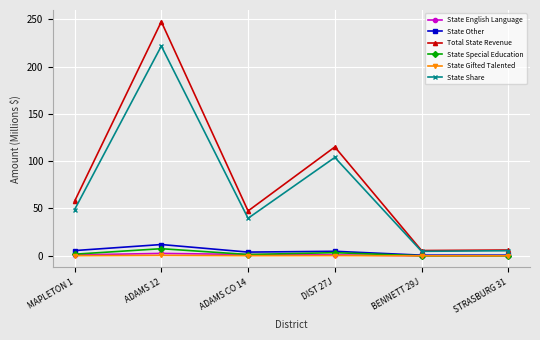

True or false: State English Language has a value of 1.4 at ADAMS CO 14.

True